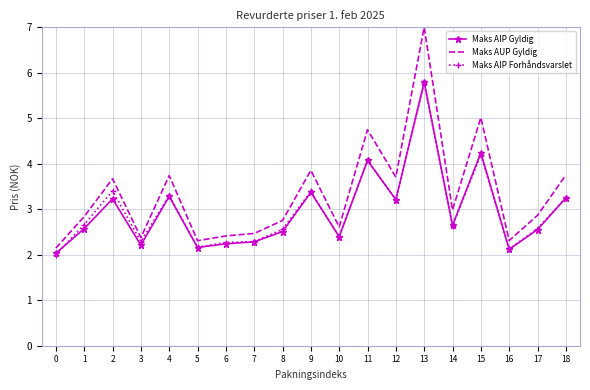

Which series has the largest total across all categories?

Maks AUP Gyldig